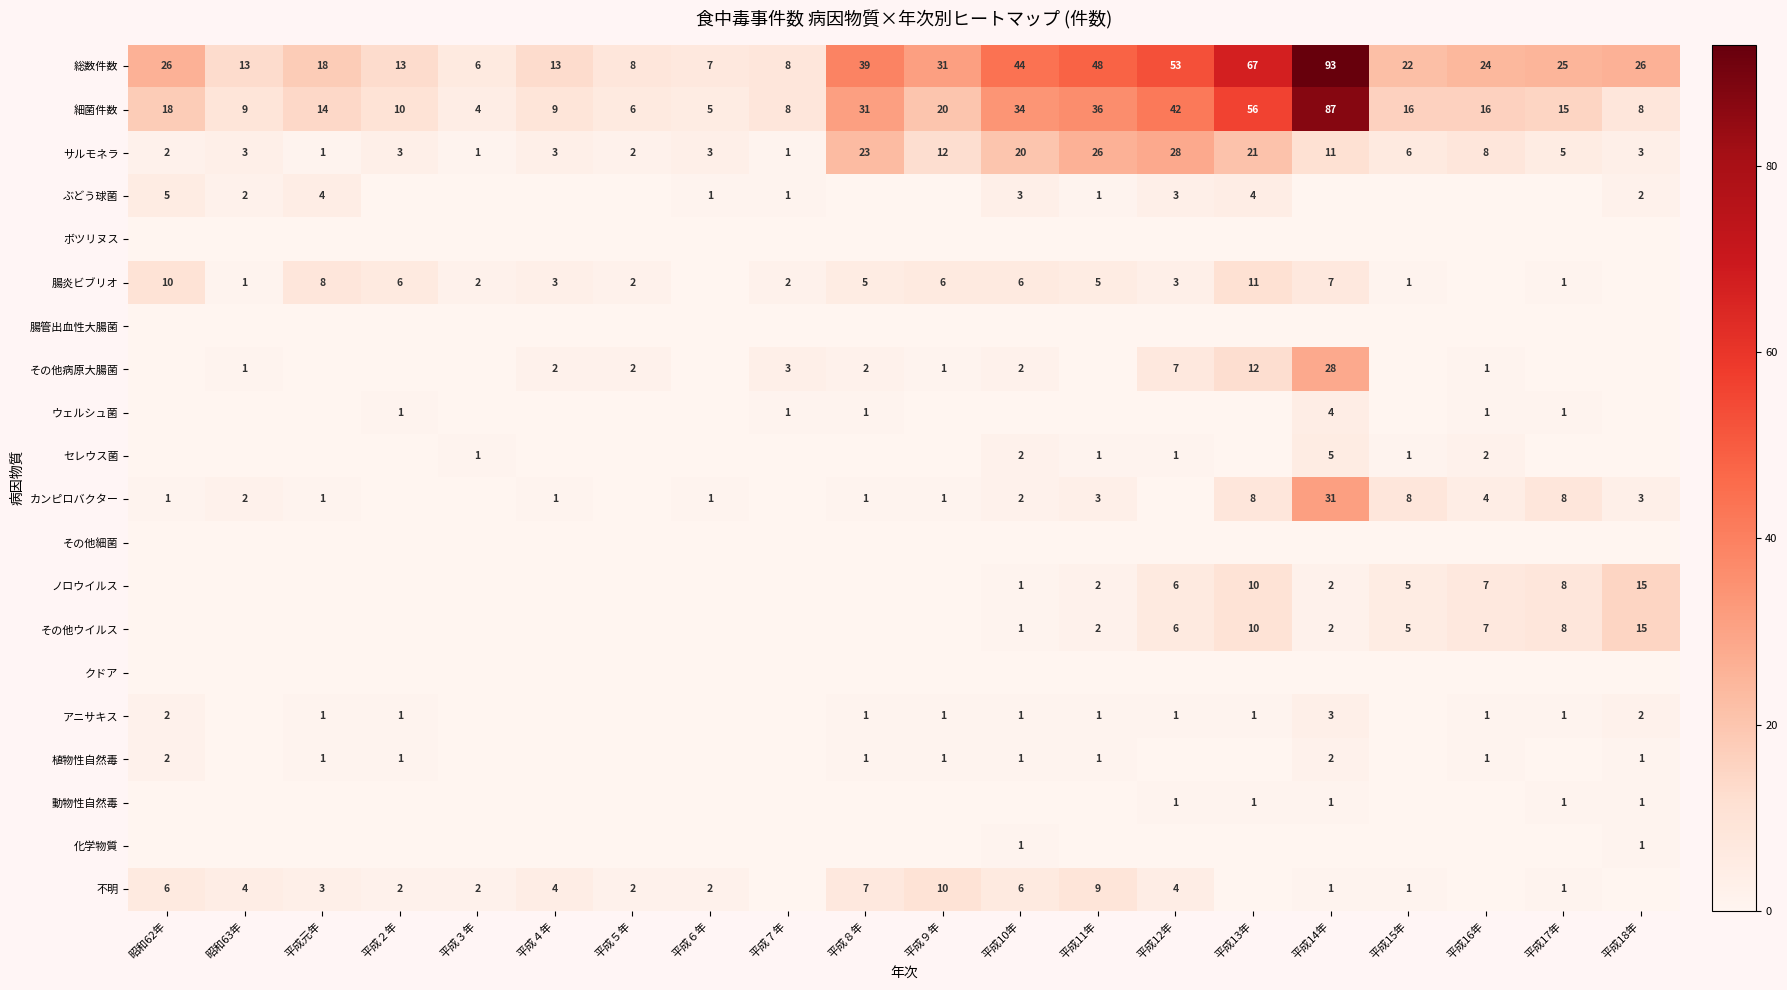

What is the difference between the maximum and minimum values in the 総数件数 series?

87